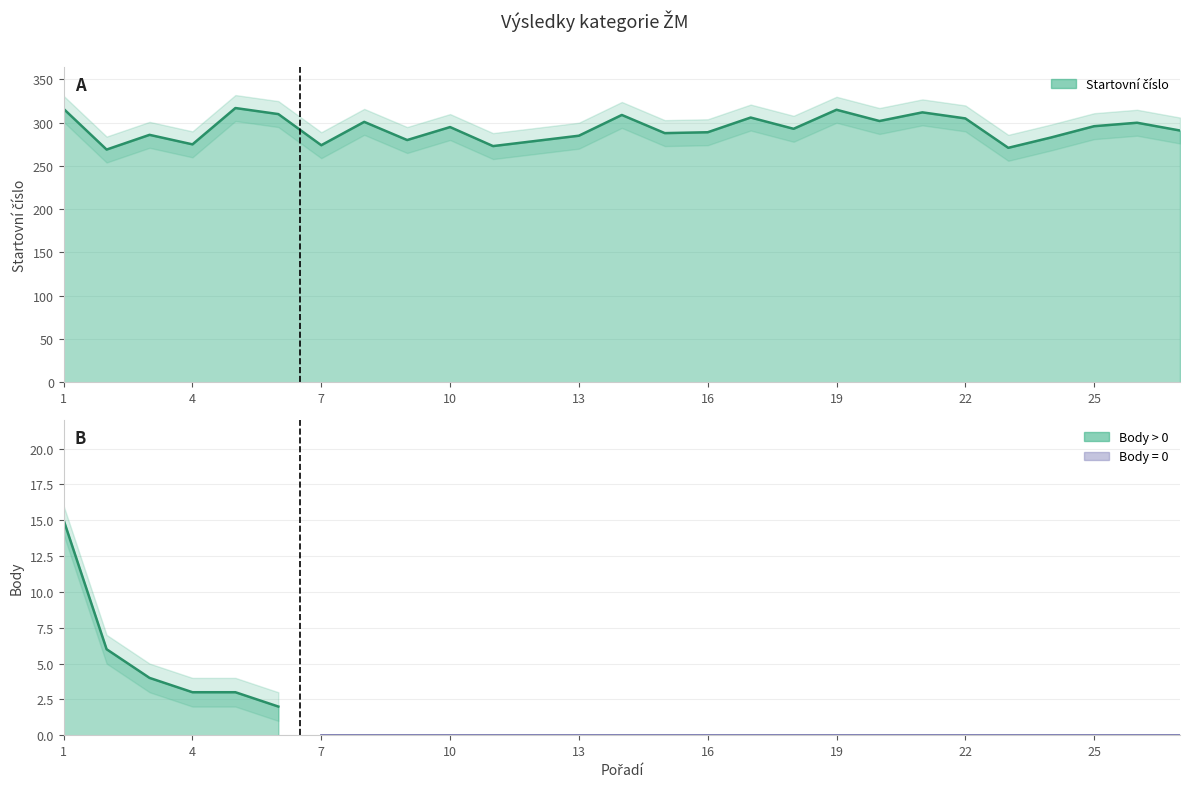

What is the average value?

293